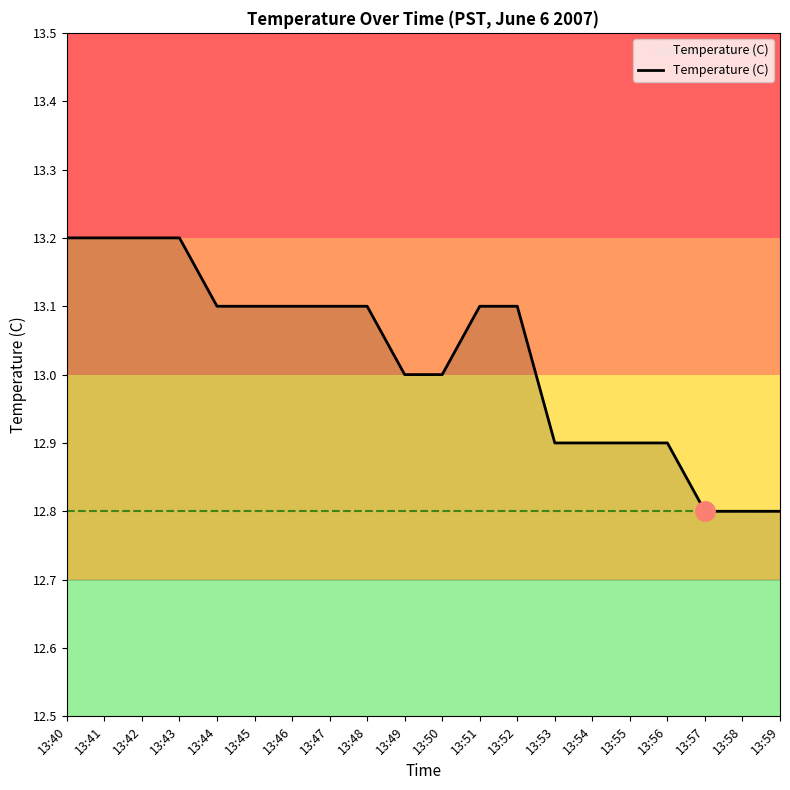

Is it true that the value at 13:57 is 12.8?

True